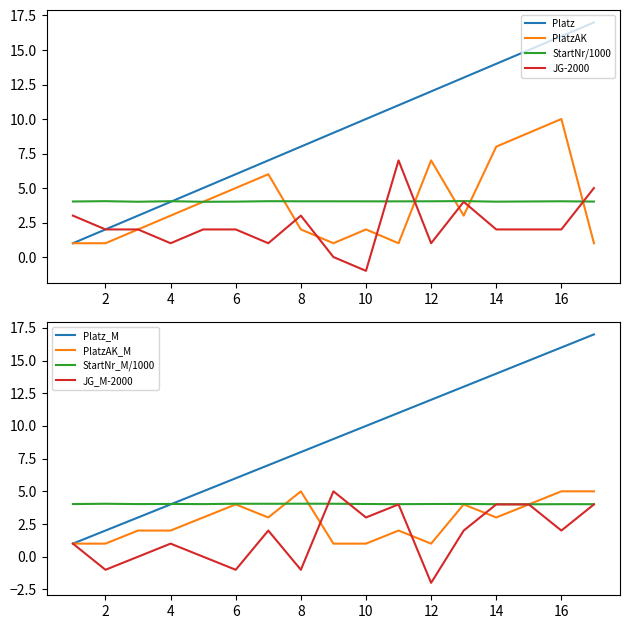

Is it true that PlatzAK equals 3.0 at 4?

True